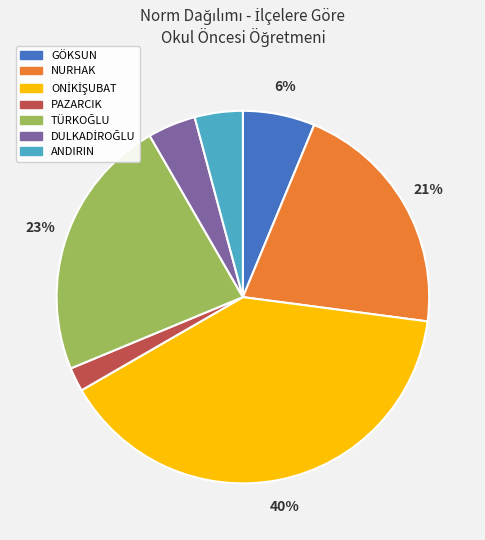

Is the sum of PAZARCIK and ANDIRIN greater than half?

No